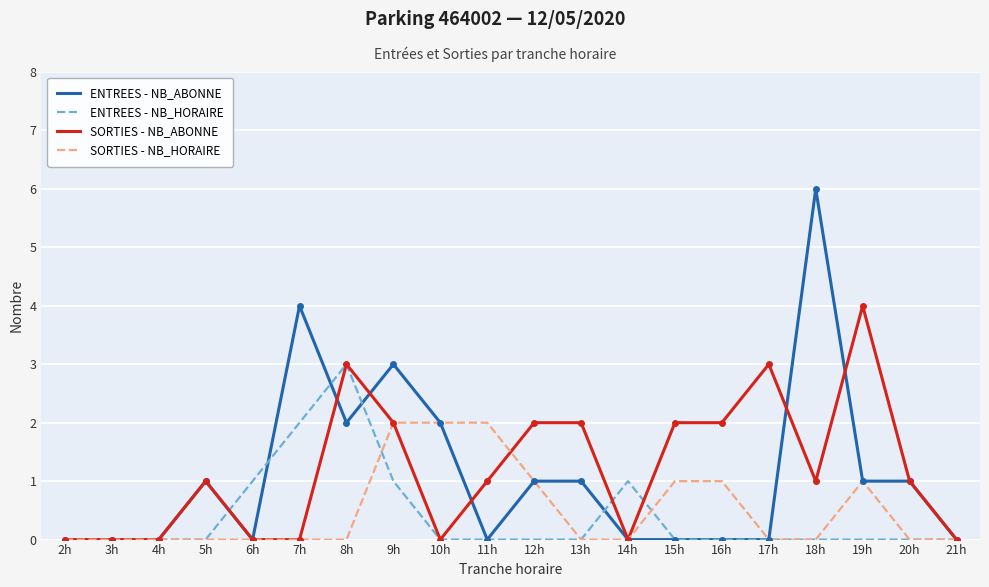

Is the value of ENTREES - NB_HORAIRE at 8h greater than the value of SORTIES - NB_ABONNE at 5h?

Yes